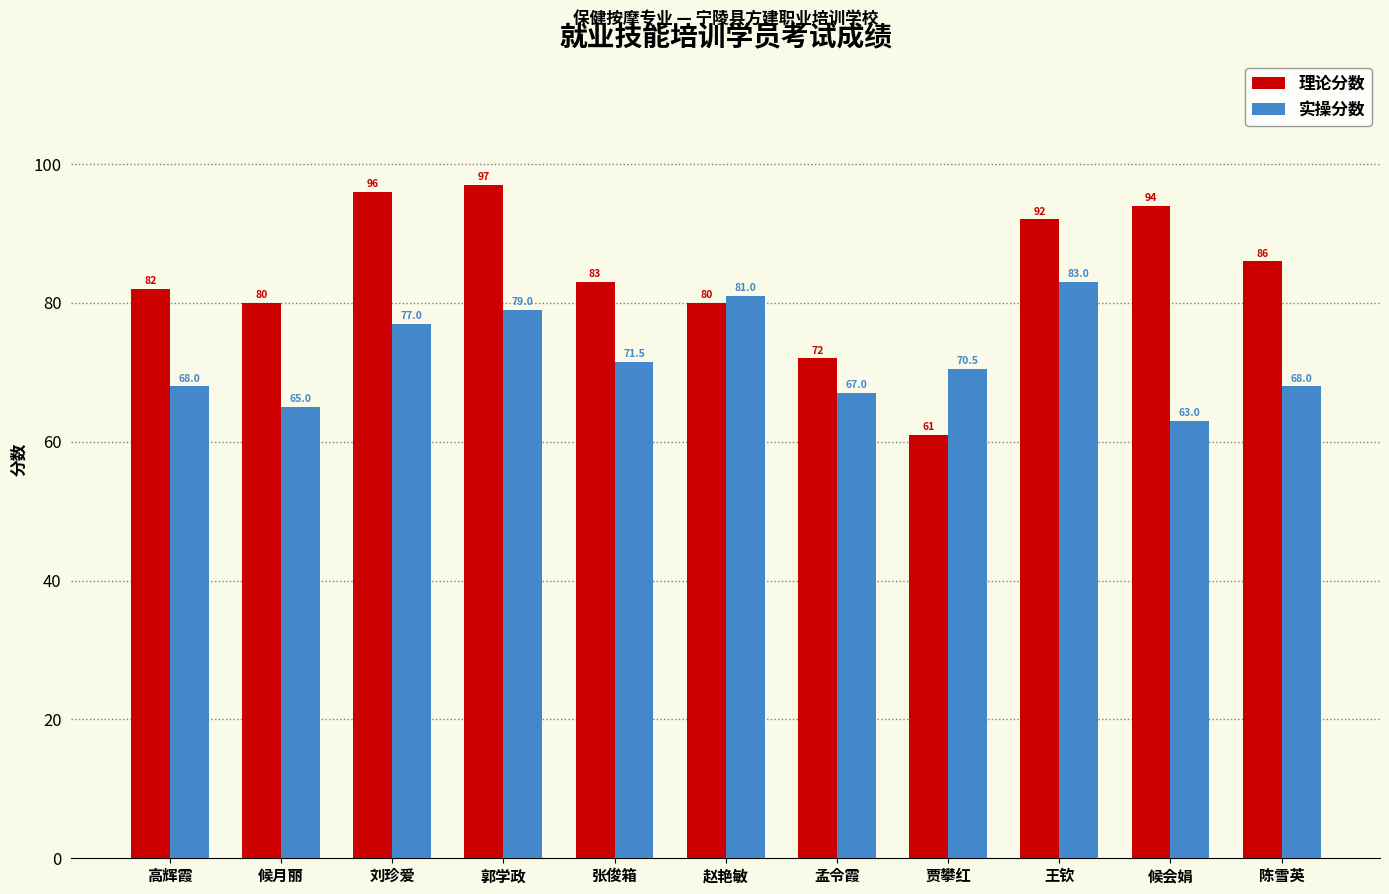

Rank the series by their average value, from highest to lowest.

理论分数, 实操分数